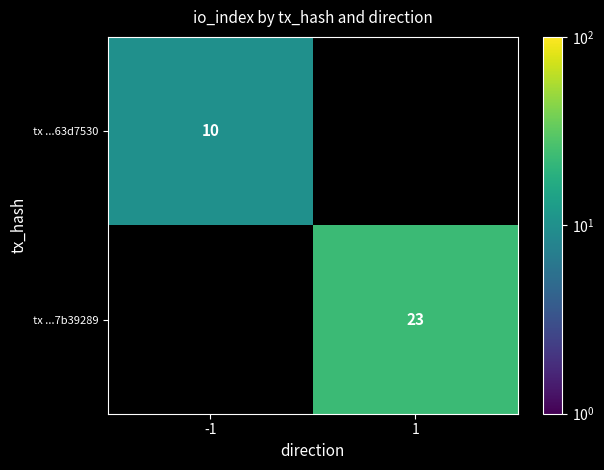

Which has a higher value, 1 or -1?

-1